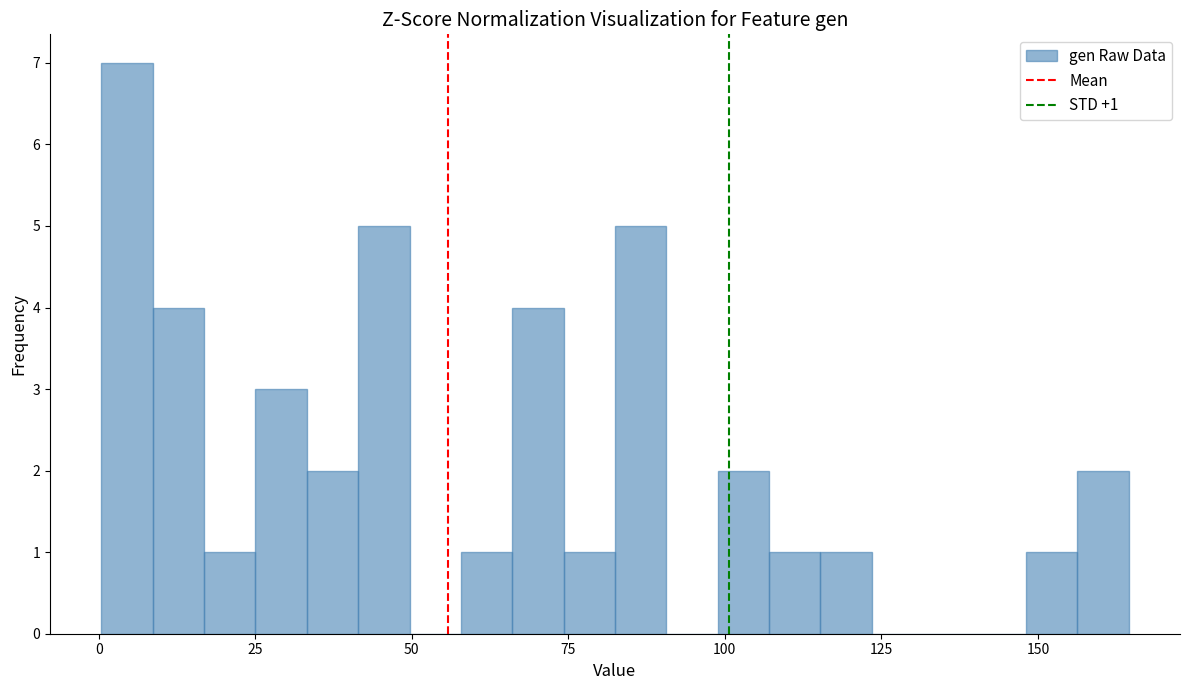

Around what value on the x-axis is the tallest bar? Give the approximate position of its centre, as read against the axis.

5